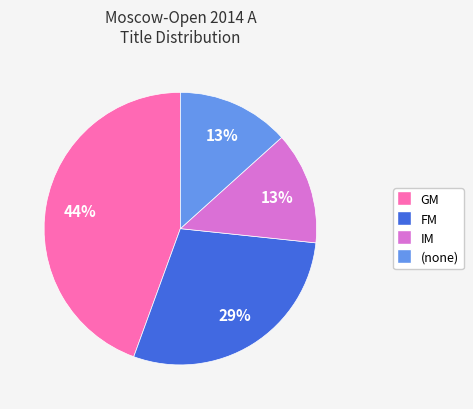

To the nearest percent, what percentage of the pie is GM?

44%